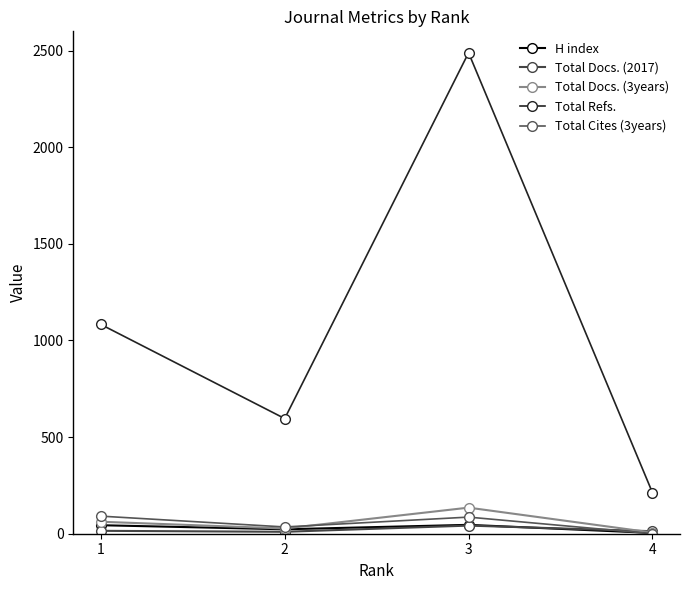

How many interior local valleys does the Total Cites (3years) series have?

1